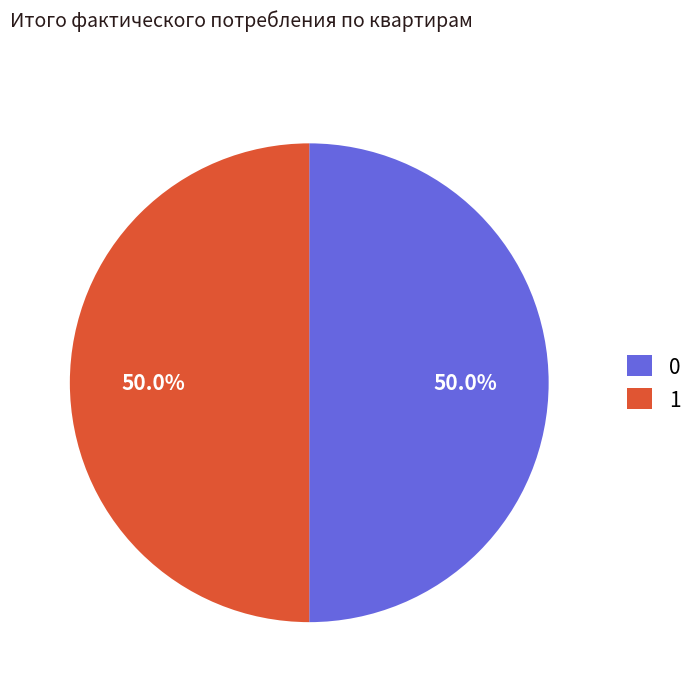

Is the sum of 1 and 0 greater than half?

Yes